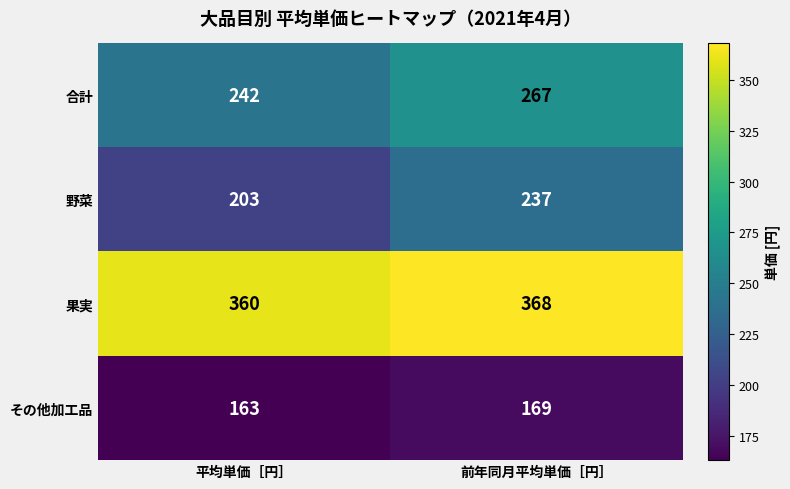

List the series in order of their peak value, lowest first.

その他加工品, 野菜, 合計, 果実